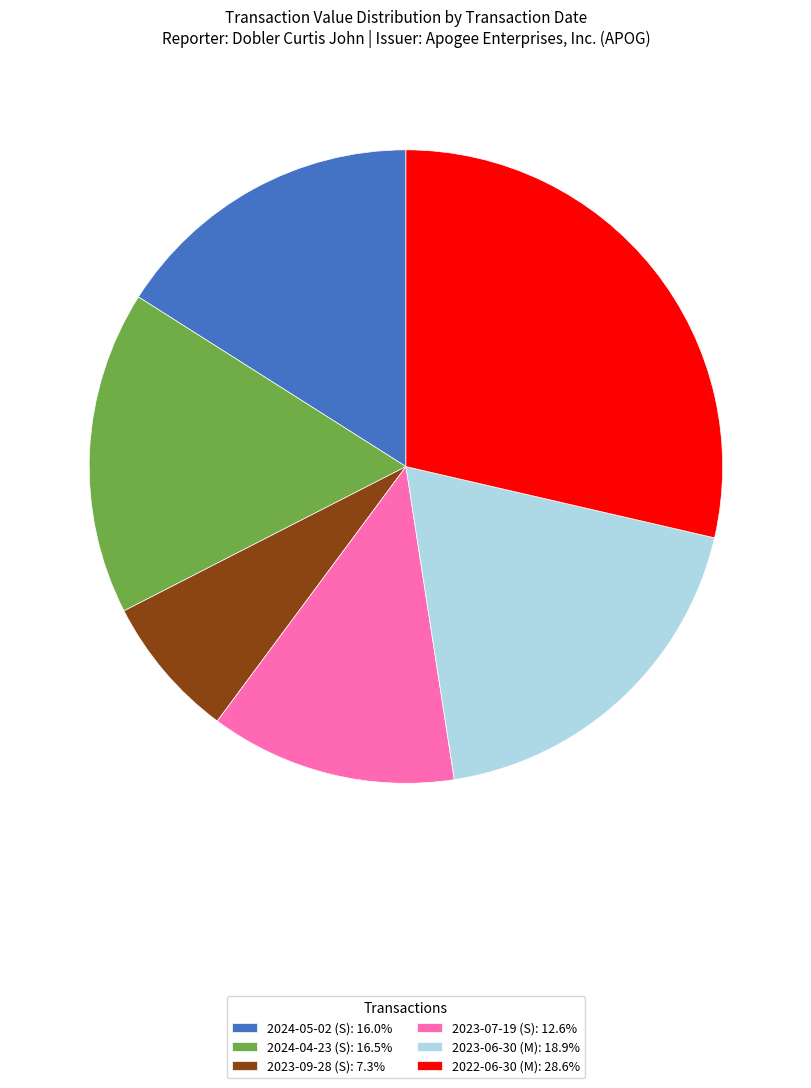

Which has a higher value, 2023-09-28 (S) or 2023-06-30 (M)?

2023-06-30 (M)